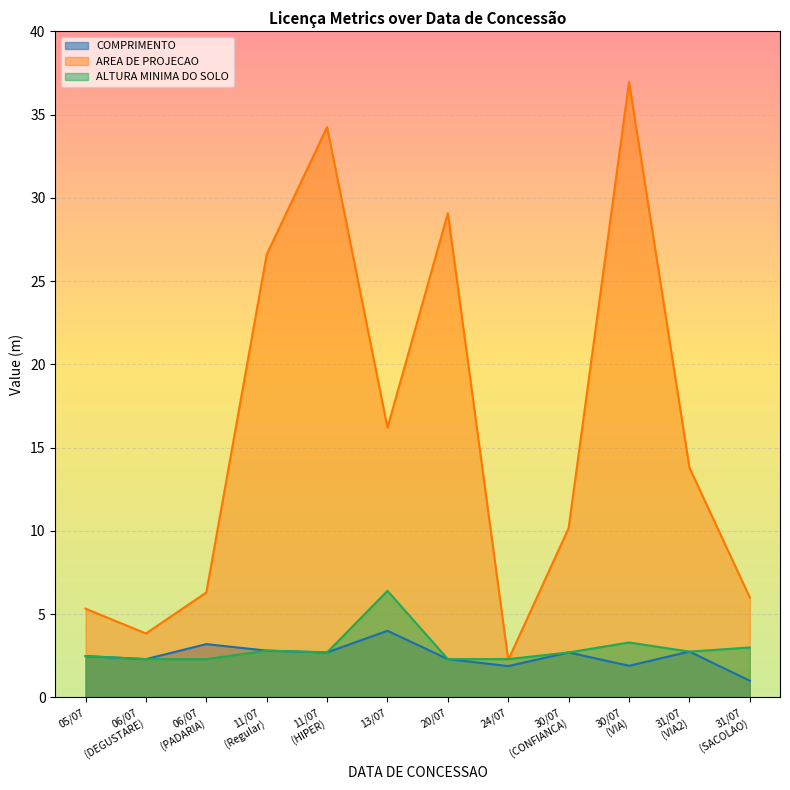

Rank the series by their maximum value, from highest to lowest.

AREA DE PROJECAO, ALTURA MINIMA DO SOLO, COMPRIMENTO